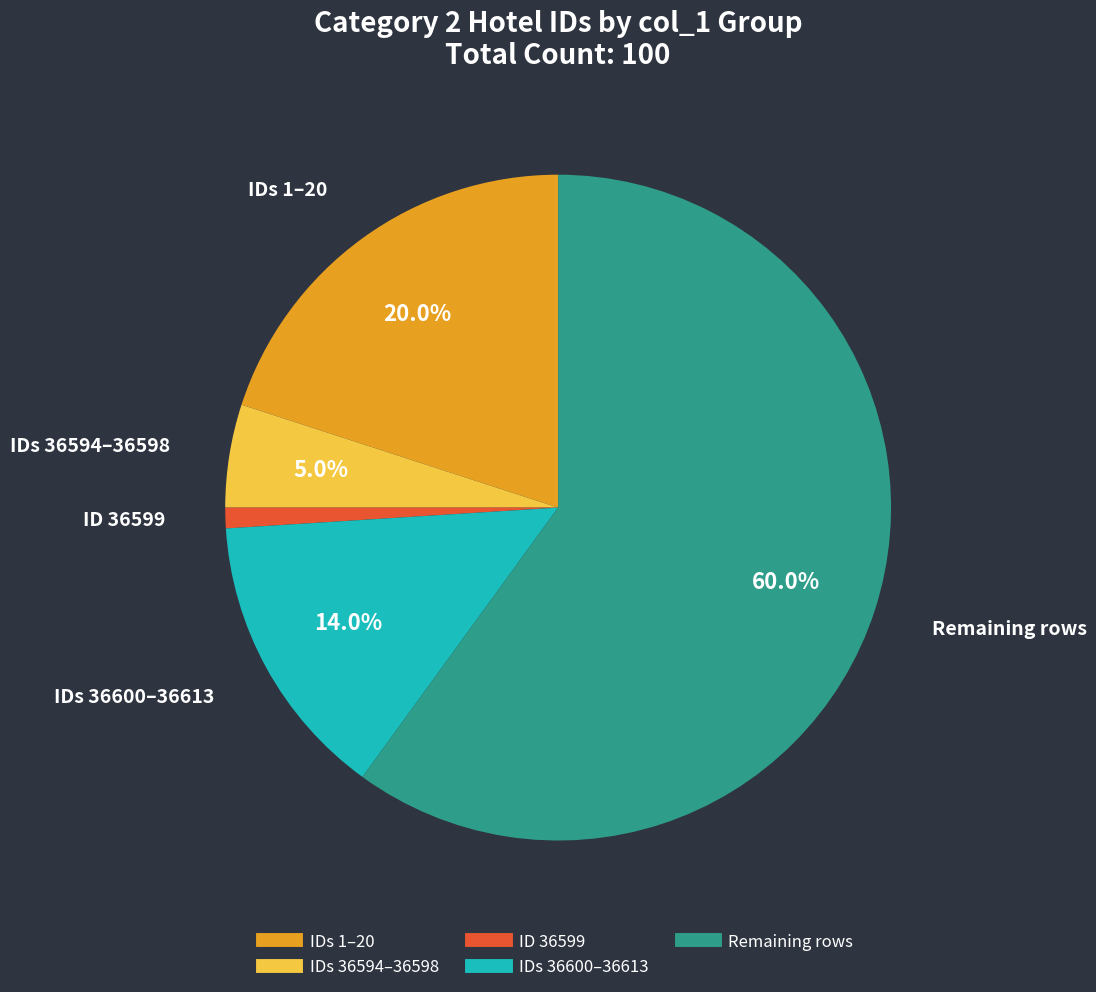

Is there a majority slice in this chart?

Yes